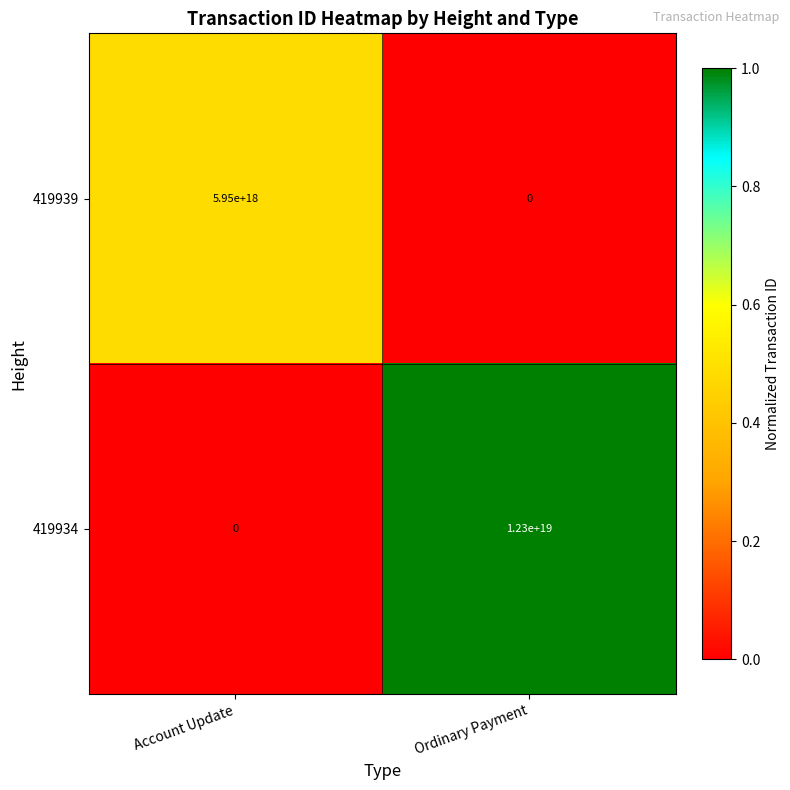

Where is 419934 nearest to the value 6150000000000000000?

Account Update